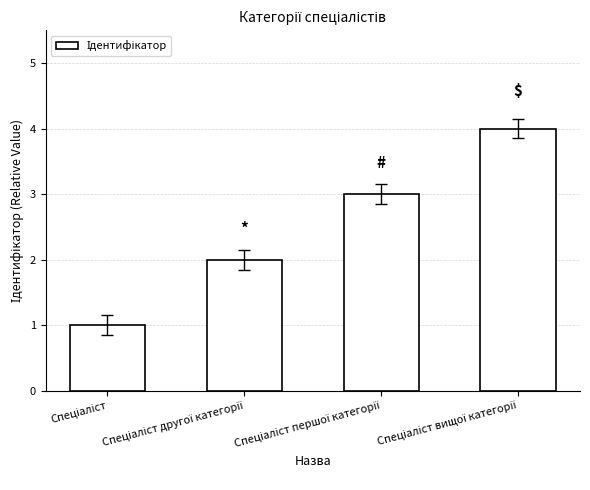

What is the greatest value displayed?

4